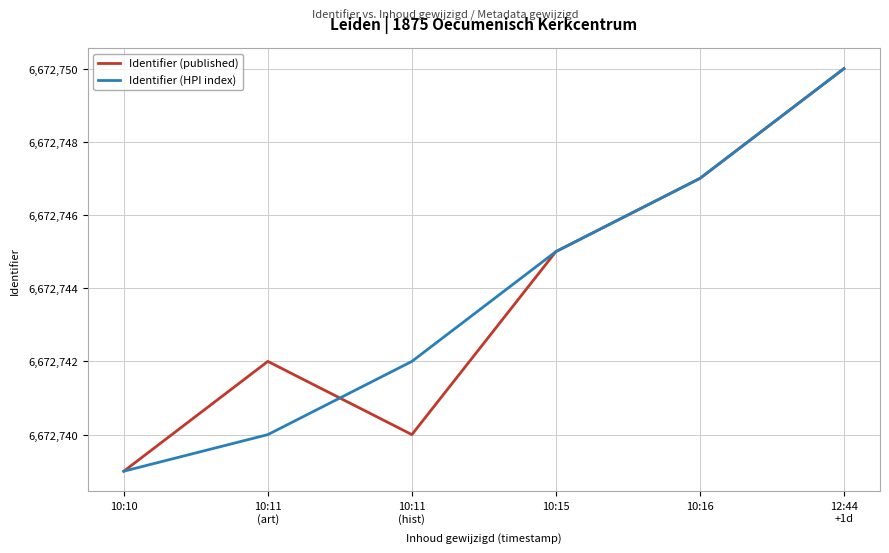

What is the spread (max minus min) of values at 10:11
(hist)?

2